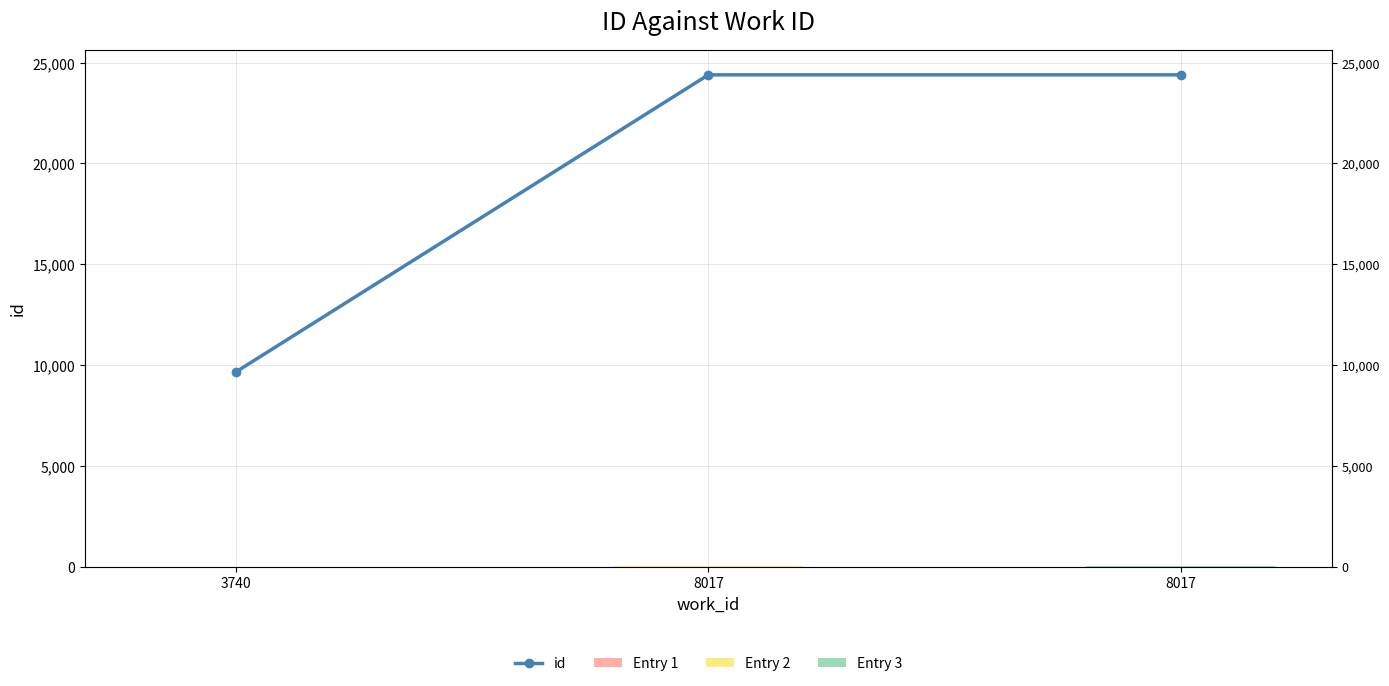

True or false: the data shows 15769 at 3740.

False